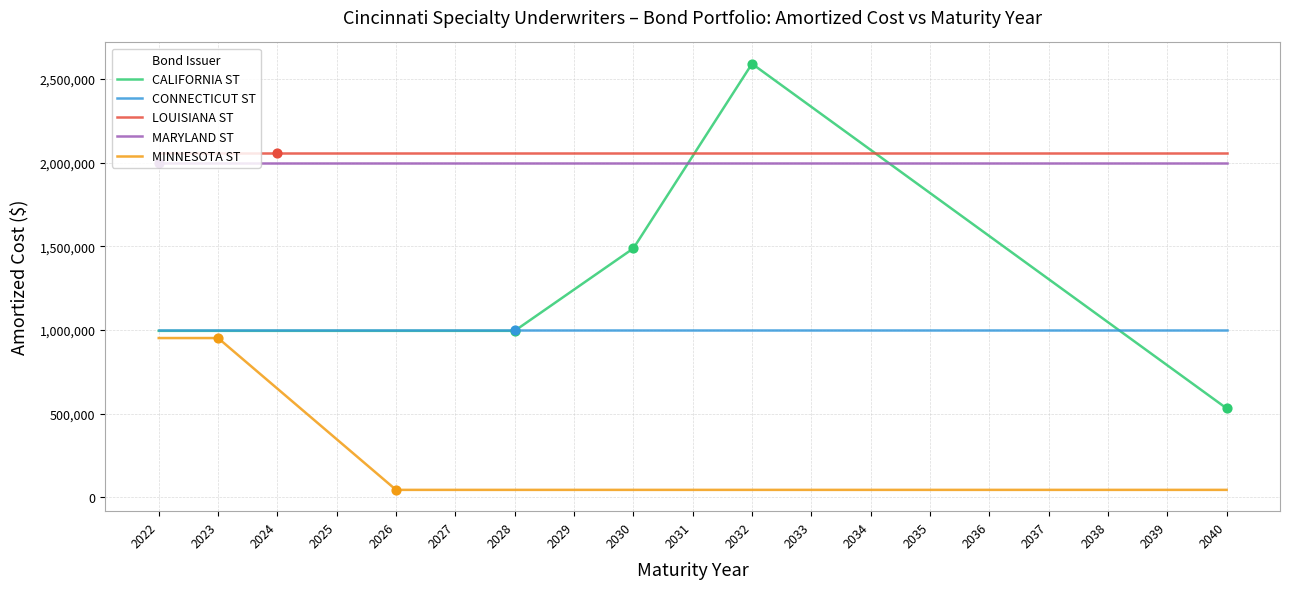

What are all the series names shown in the legend?

CALIFORNIA ST, CONNECTICUT ST, LOUISIANA ST, MARYLAND ST, MINNESOTA ST